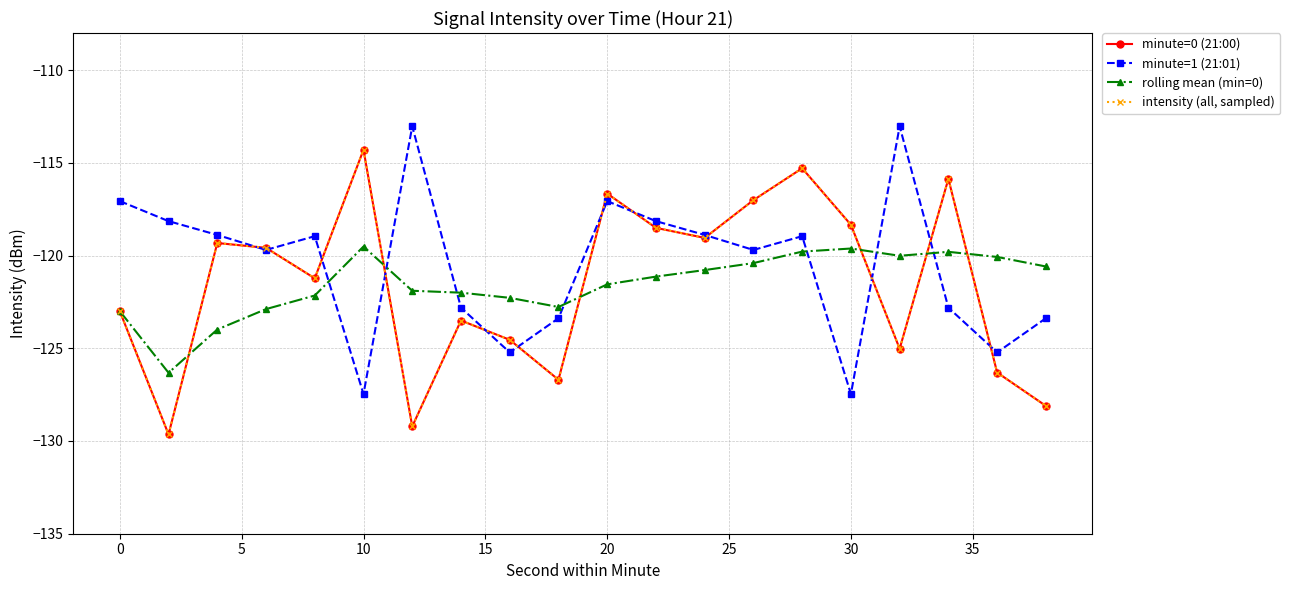

Which series has the largest total across all categories?

minute=1 (21:01)